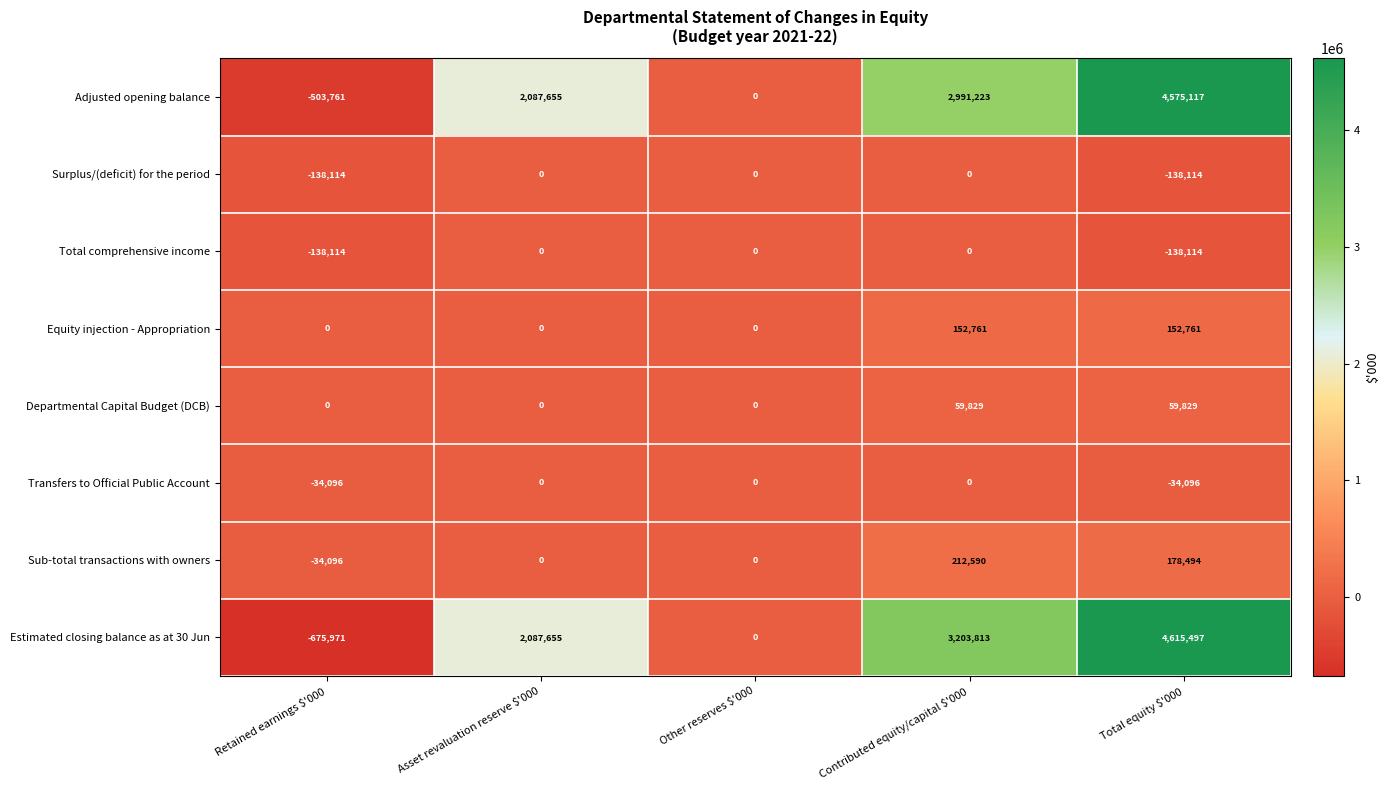

What is the maximum value shown in the chart?

4615497